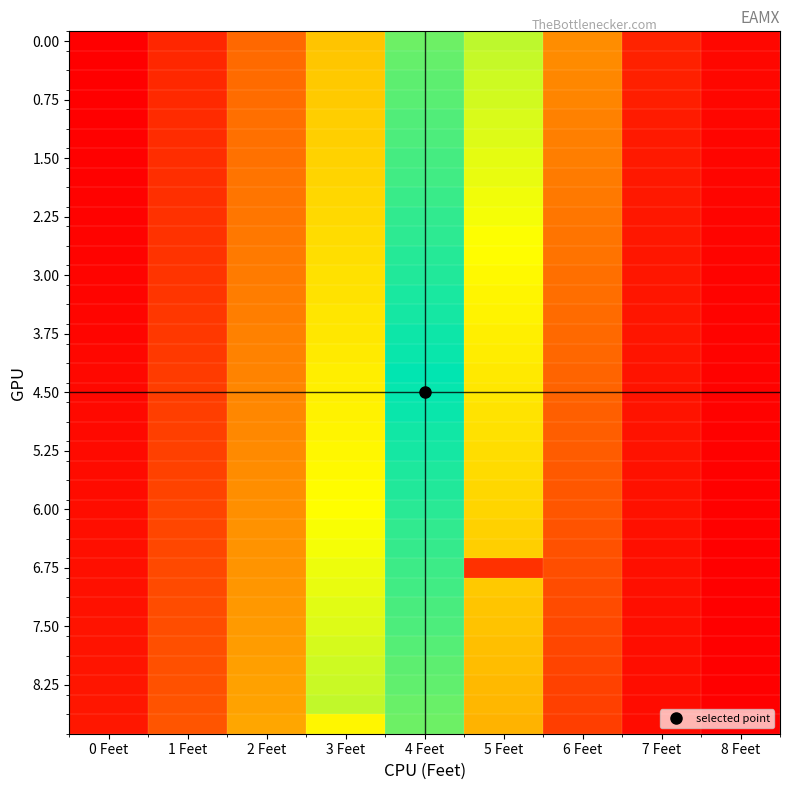

Between 0 Feet and 7 Feet, which is larger?

7 Feet